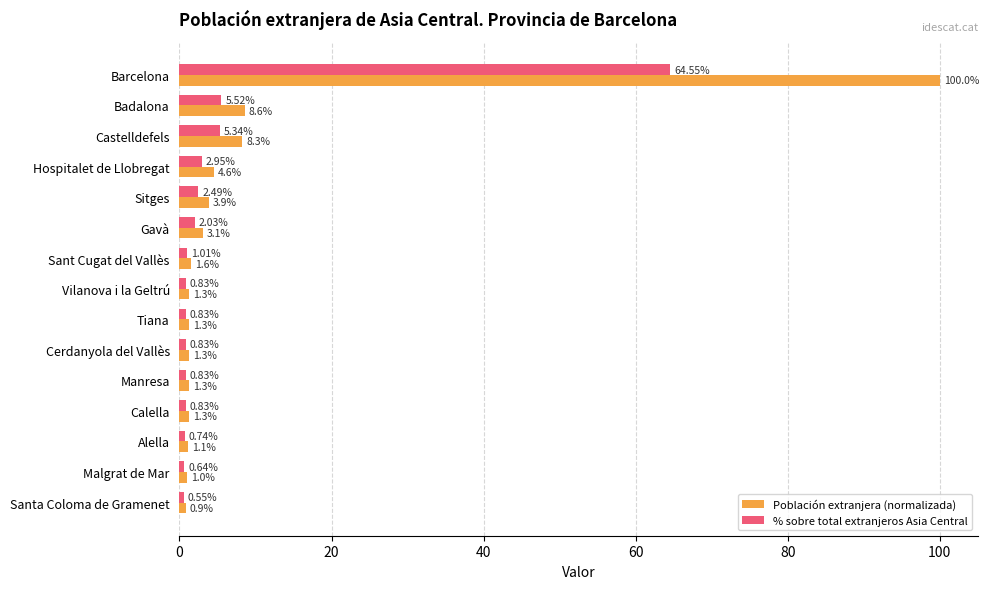

What is the sum of all % sobre total extranjeros Asia Central values?

90.0